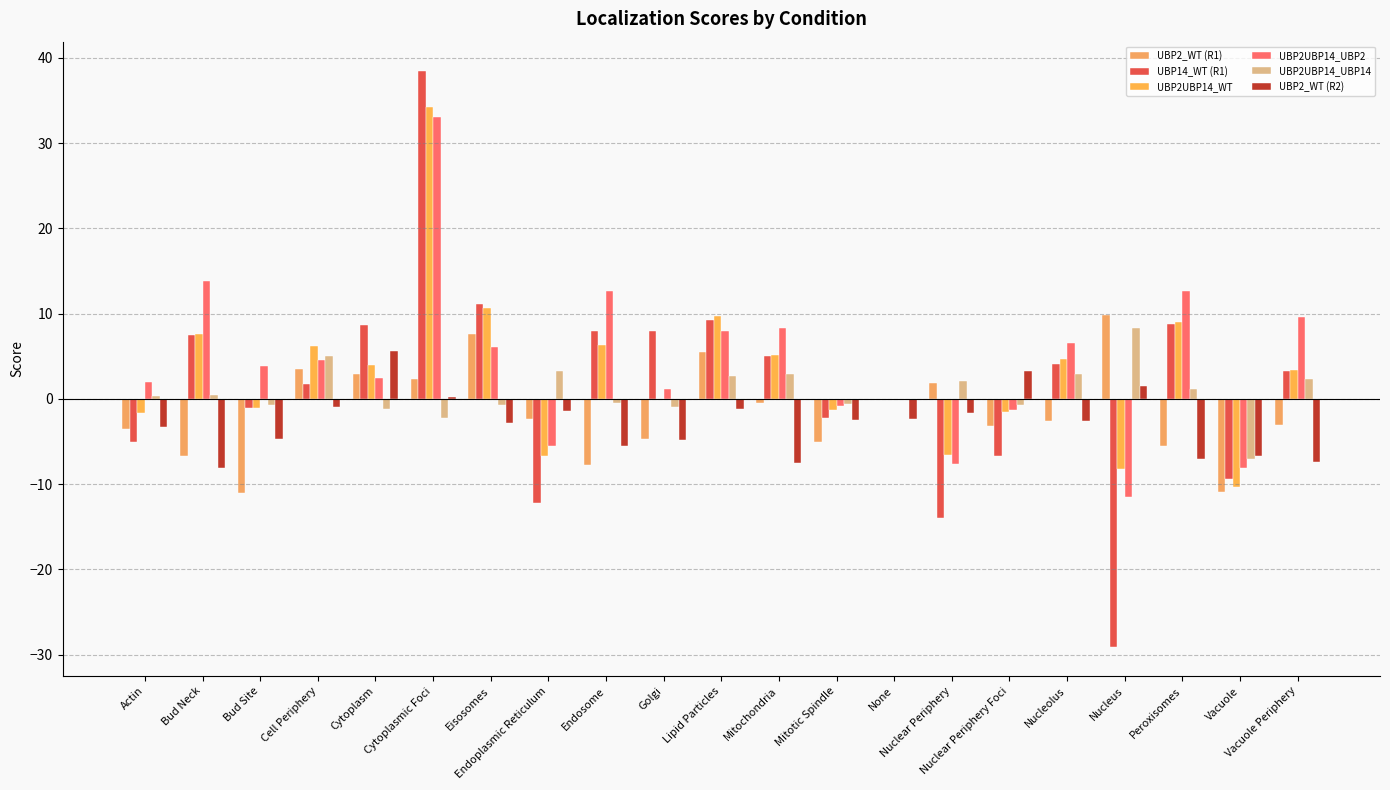

What is the minimum value for UBP2UBP14_UBP2?

-11.4